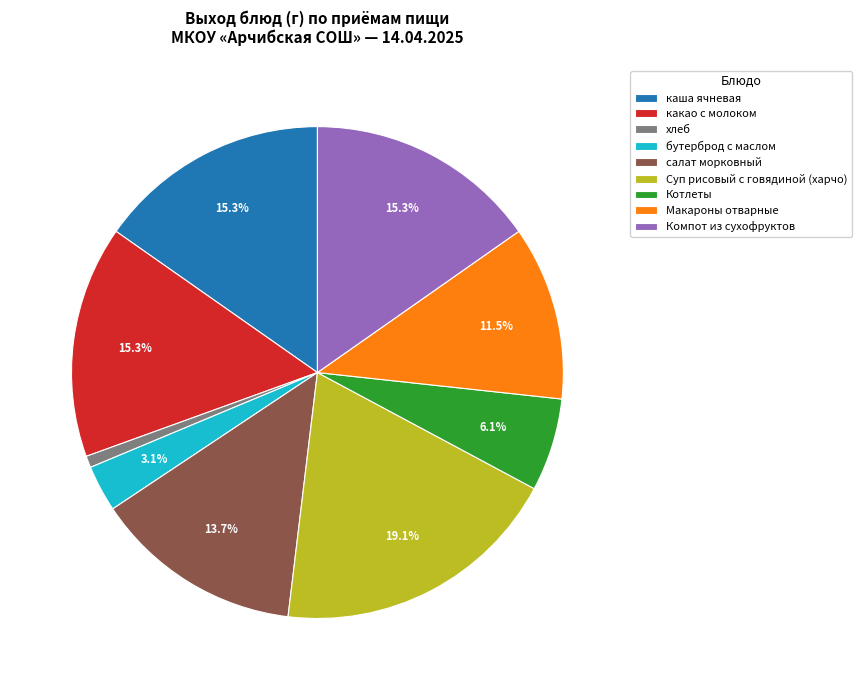

How many segments does this pie chart have?

9